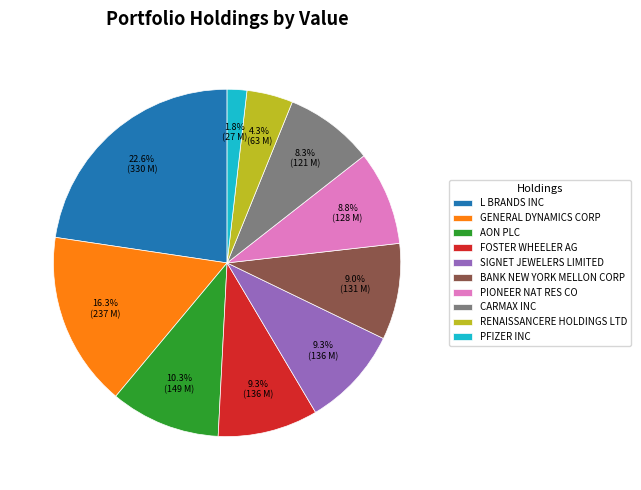

Between L BRANDS INC and FOSTER WHEELER AG, which is larger?

L BRANDS INC